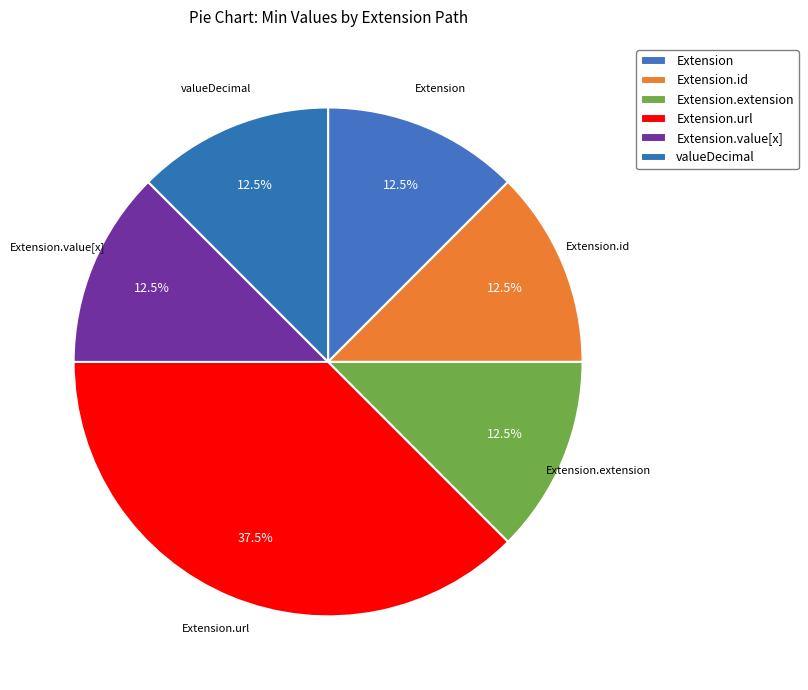

Which has a higher value, Extension.extension or Extension?

Extension.extension